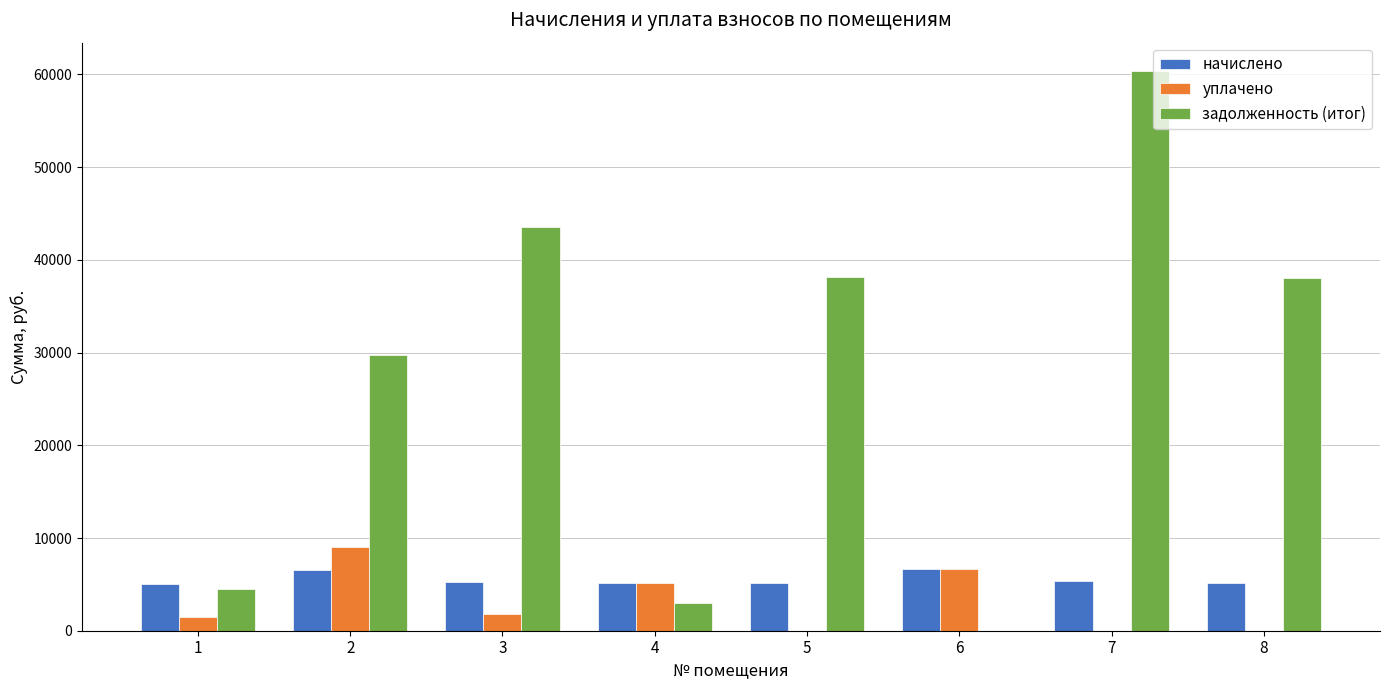

What is the difference between the начислено values at 4 and 1?

41.3